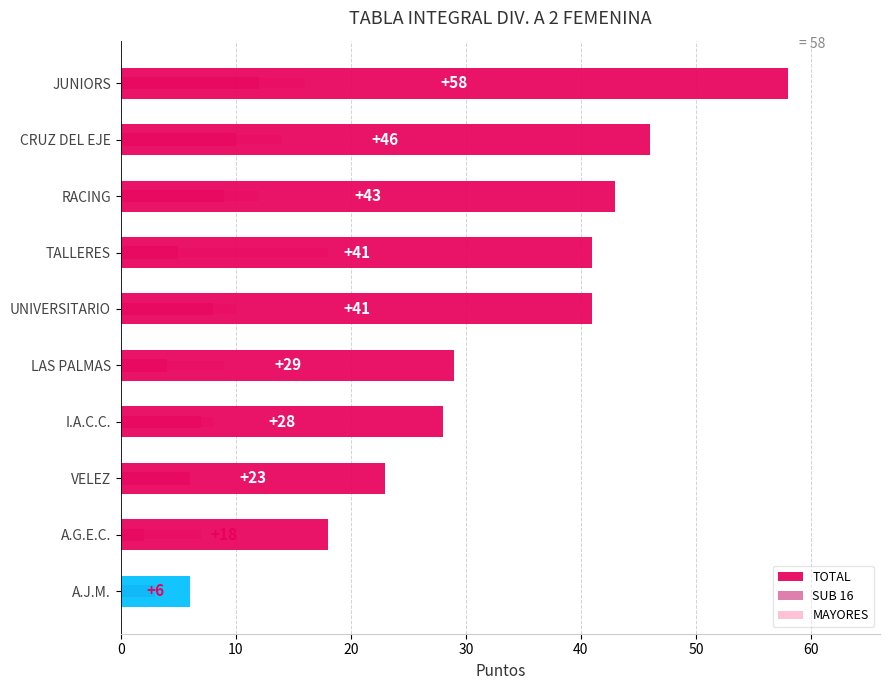

How many data points in SUB 16 are less than 7?

5